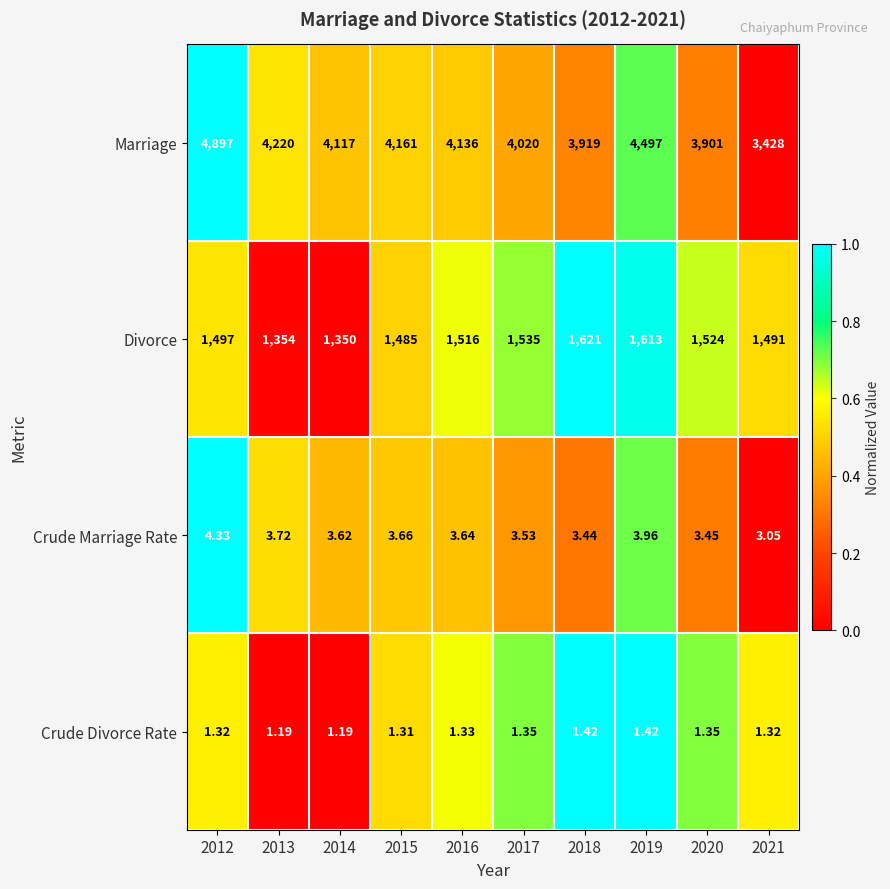

Between 2016 and 2018, which series saw the biggest shift?

Marriage